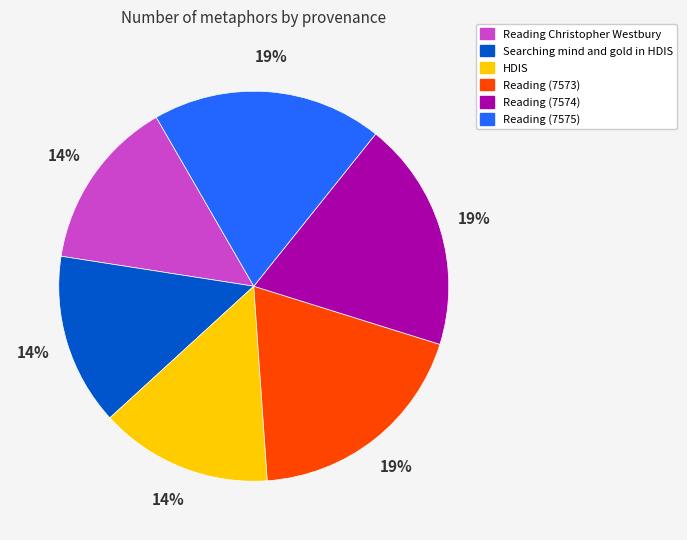

Does any single category account for the majority?

No